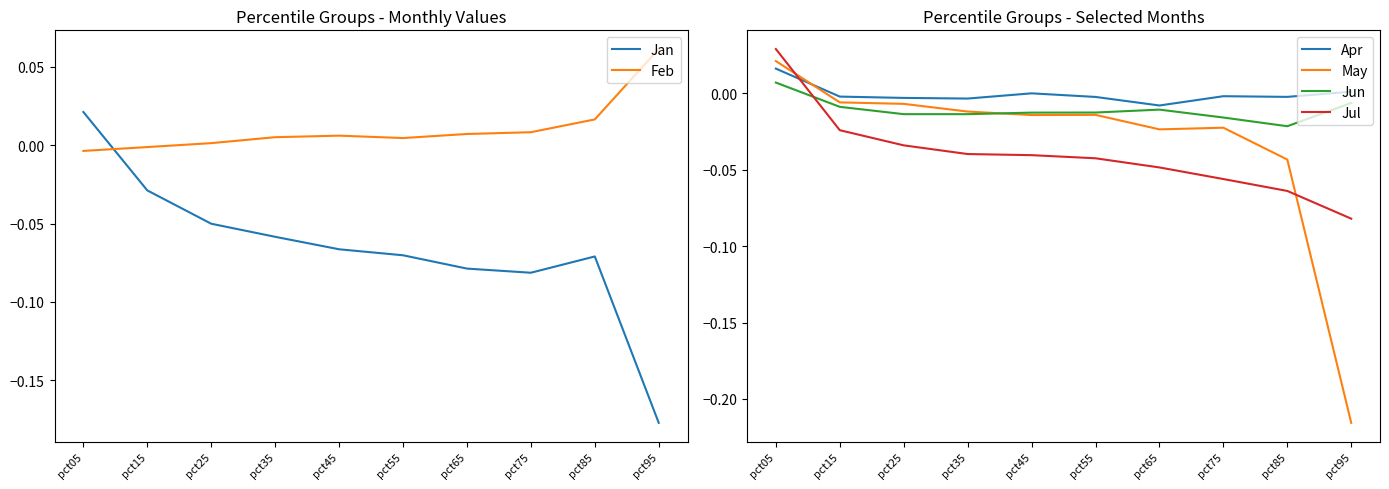

How many times do Feb and Jul cross each other?

1